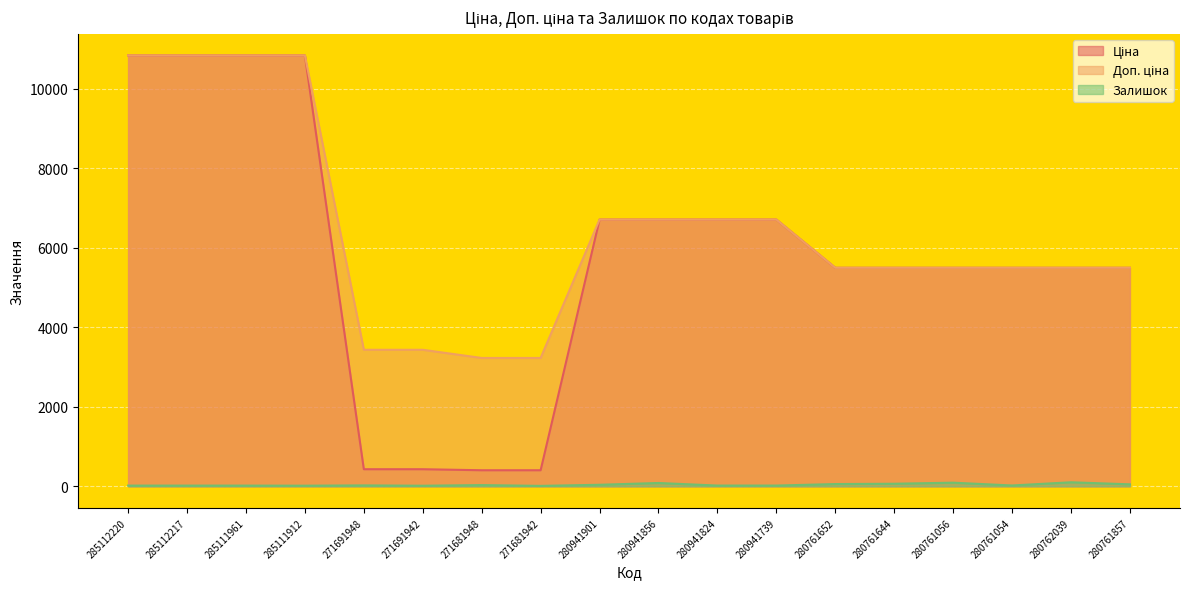

What are all the series names shown in the legend?

Ціна, Доп. ціна, Залишок